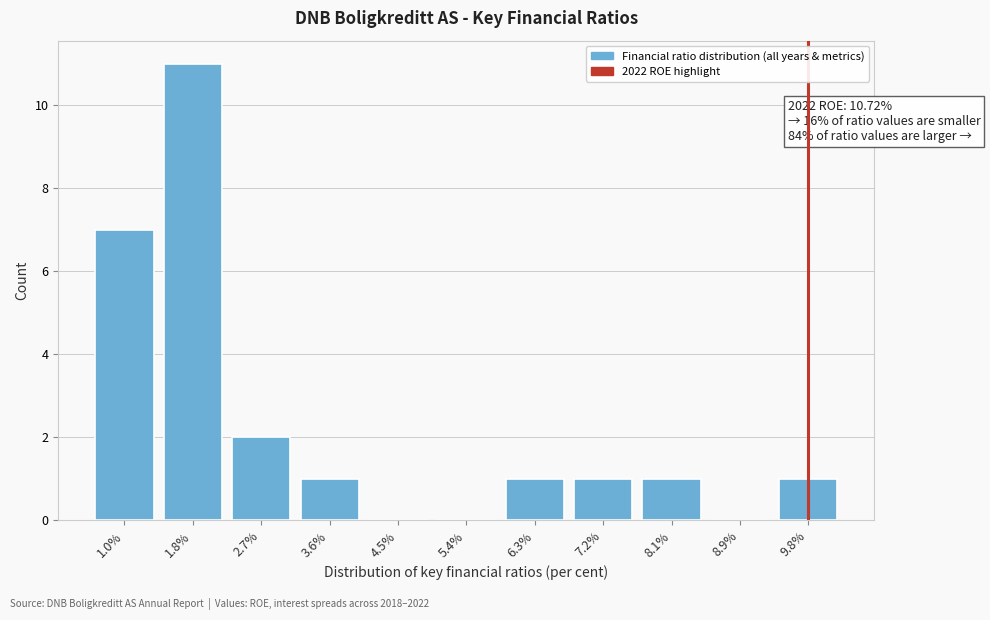

Reading left to right, list all the values displayed in this chart.

1.0%=7	1.8%=11	2.7%=2	3.6%=1	4.5%=0	5.4%=0	6.3%=1	7.2%=1	8.1%=1	8.9%=0	9.8%=1